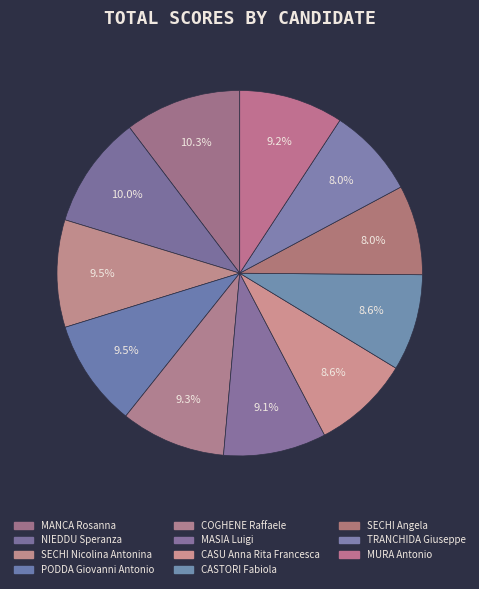

To the nearest percent, what is the difference between the largest and smallest slice percentages?

2%